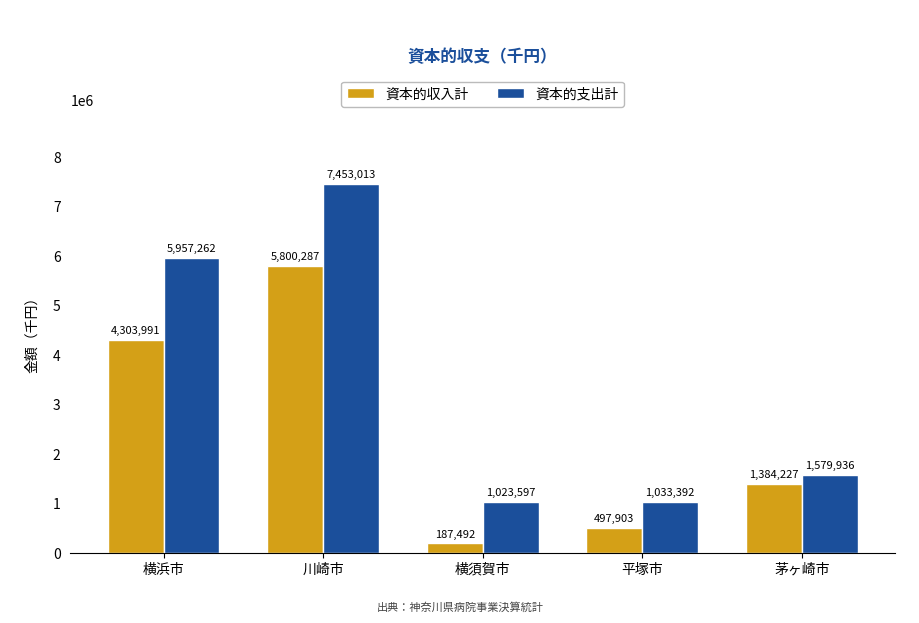

At which category is the sum across all series the highest?

川崎市